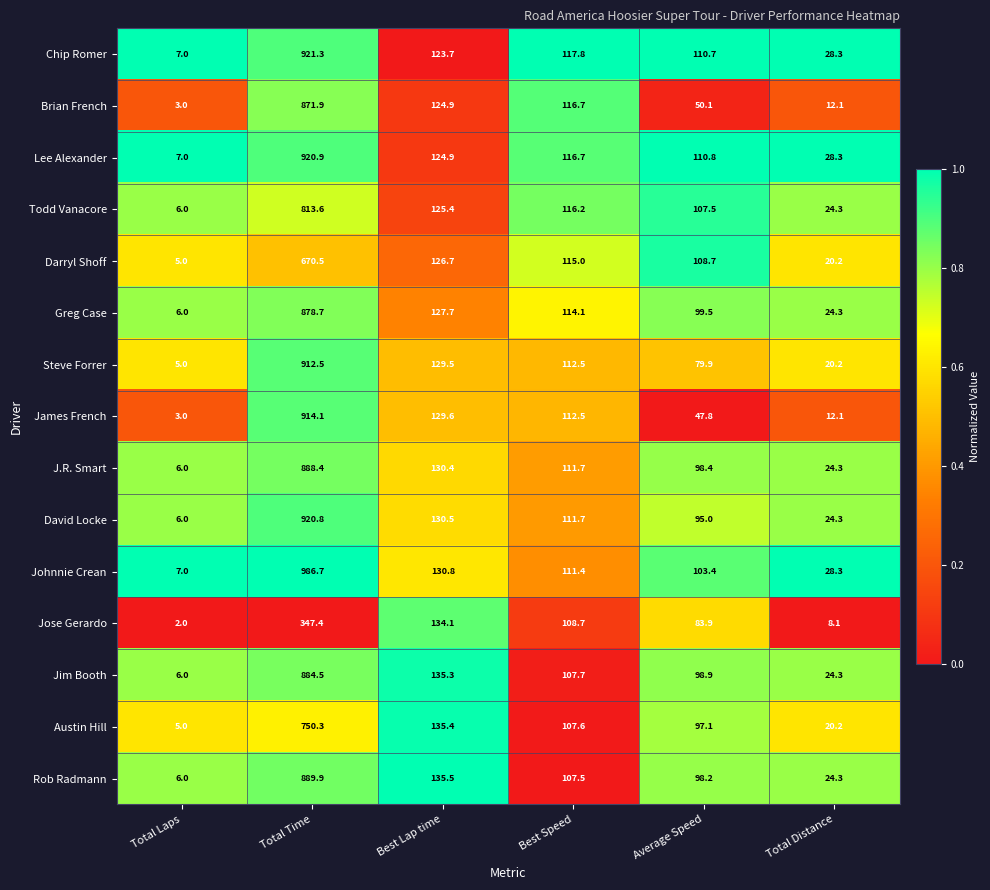

Between Total Time and Best Lap time, which series saw the biggest shift?

Johnnie Crean